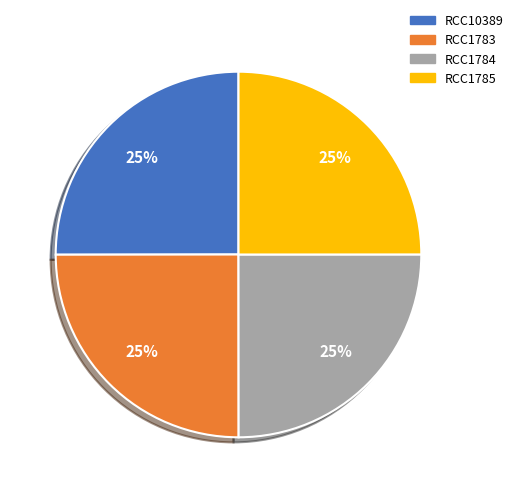

Approximately how many times larger is the value at RCC10389 compared to RCC1784?

1.0